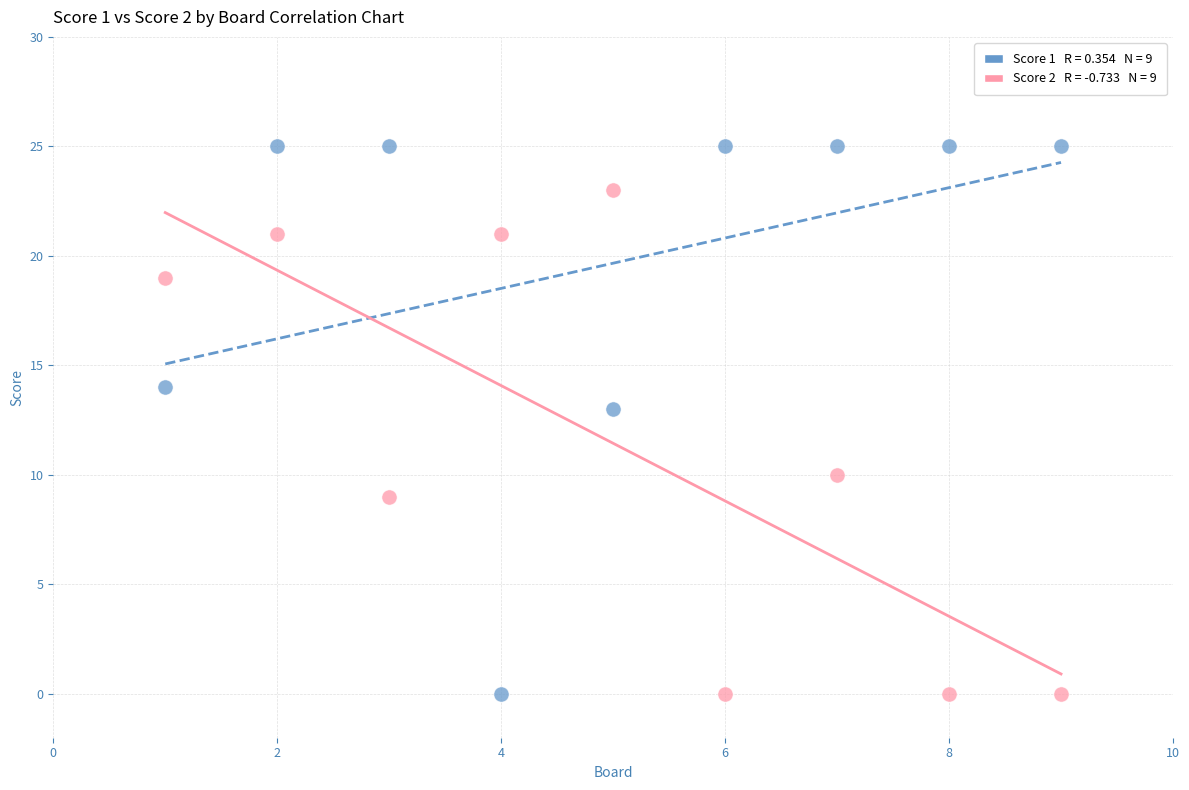

Across all series, what Y value is closest to 12?

13